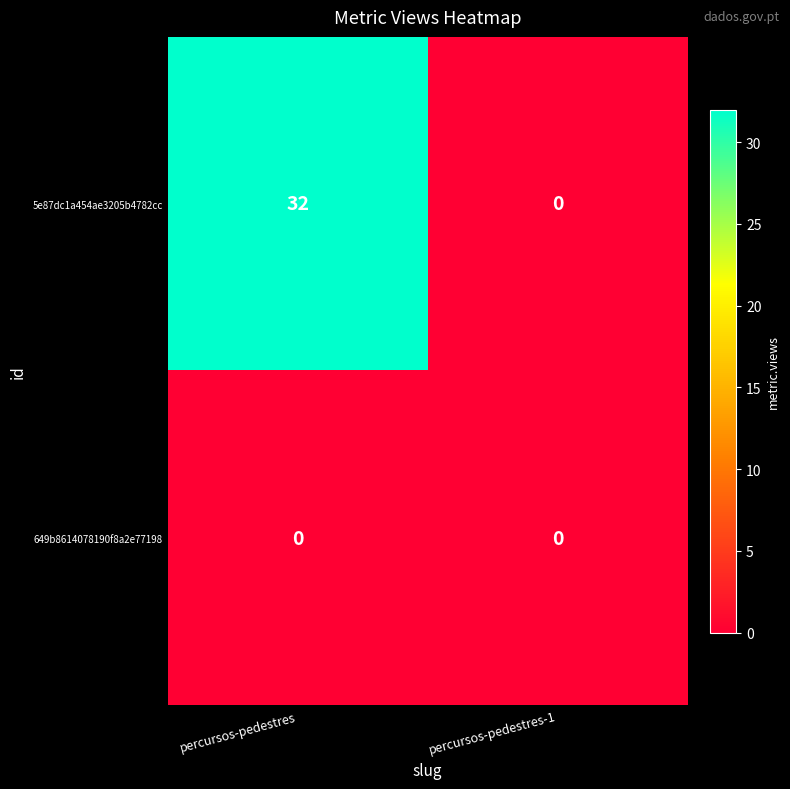

Which label corresponds to the largest value in the chart?

percursos-pedestres